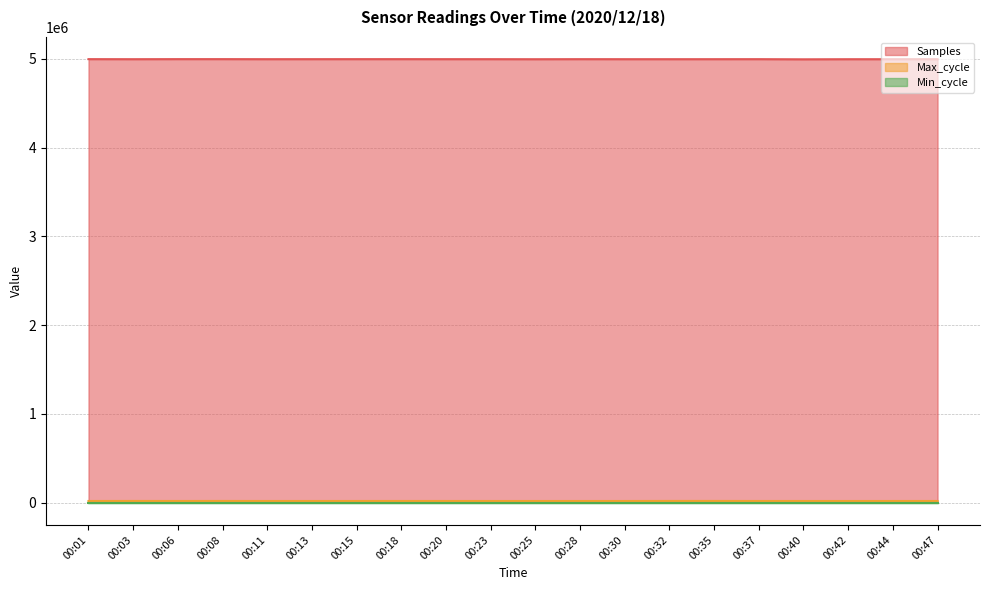

At which label does Max_cycle first exceed 20004?

00:03